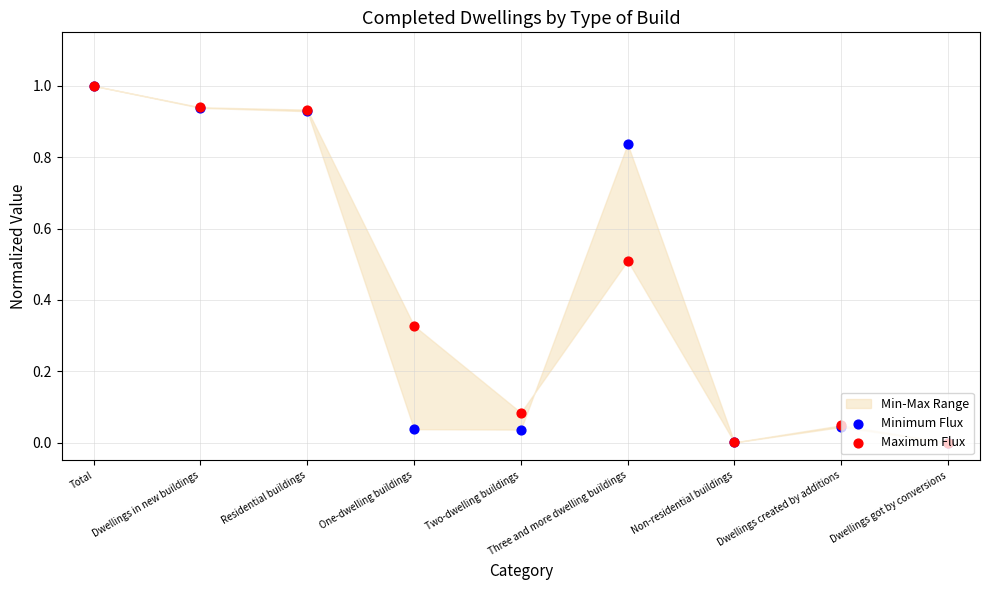

What is the total value across all series at Total?

2.0